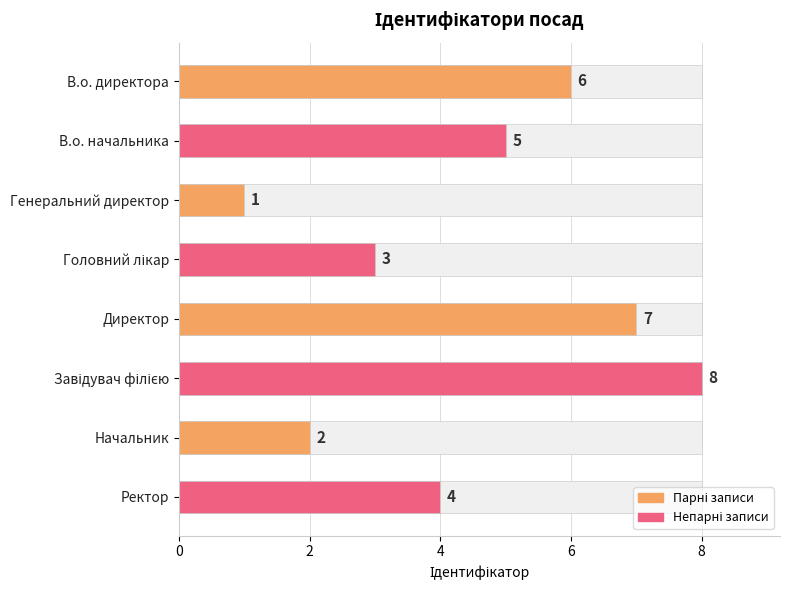

What is the change in value from Генеральний директор to Головний лікар?

+2